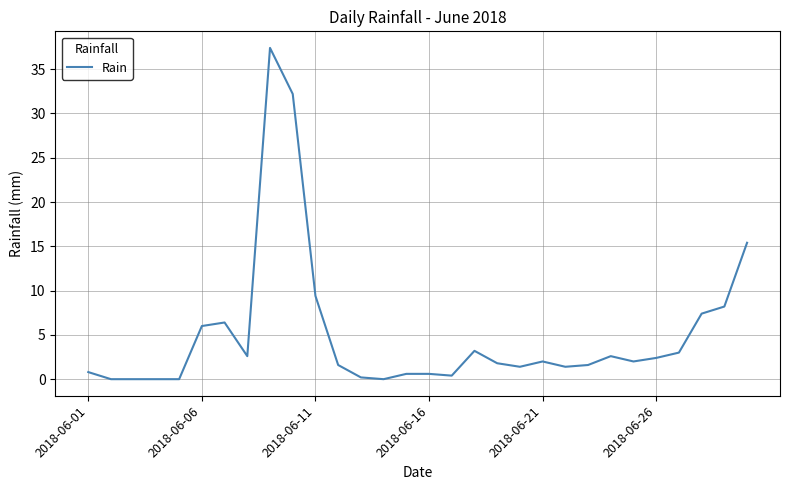

What is the difference between the maximum and minimum values?

37.4